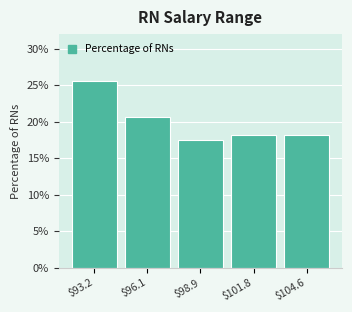

Reading left to right, what are all the values shown in this chart?

25.6	20.6	17.5	18.1	18.1